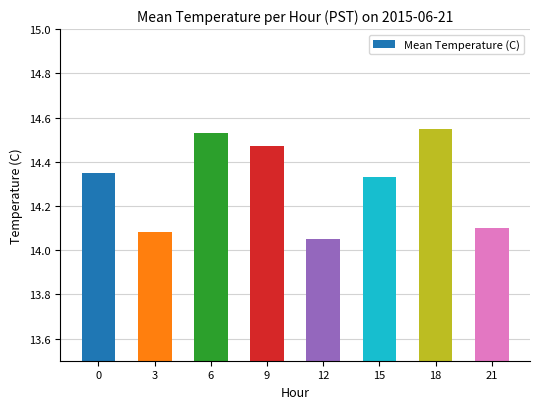

List the labels in order of value, smallest first.

12, 3, 21, 15, 0, 9, 6, 18